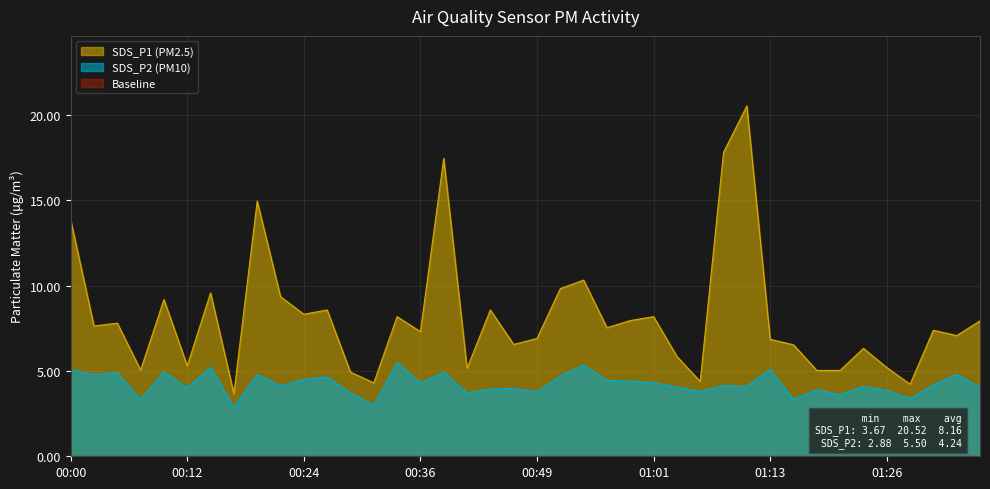

Which category has the highest value in the SDS_P1 series?

01:11